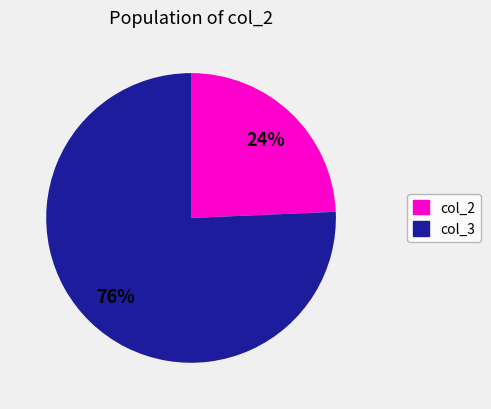

Which slice is the smallest?

col_2